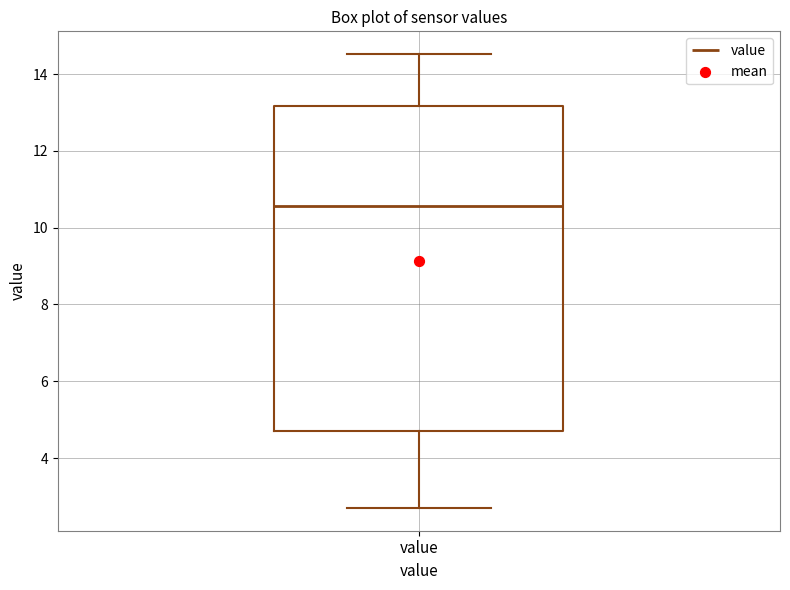

Transcribe this box plot: give where the median line is, the range the box spans, and where the two whiskers end, as read against the y-axis. The values are not printed on the chart, so give them approximately, as read against the axis.

median 10.6, box 4.8 to 13.2, whiskers 2.8 to 14.6